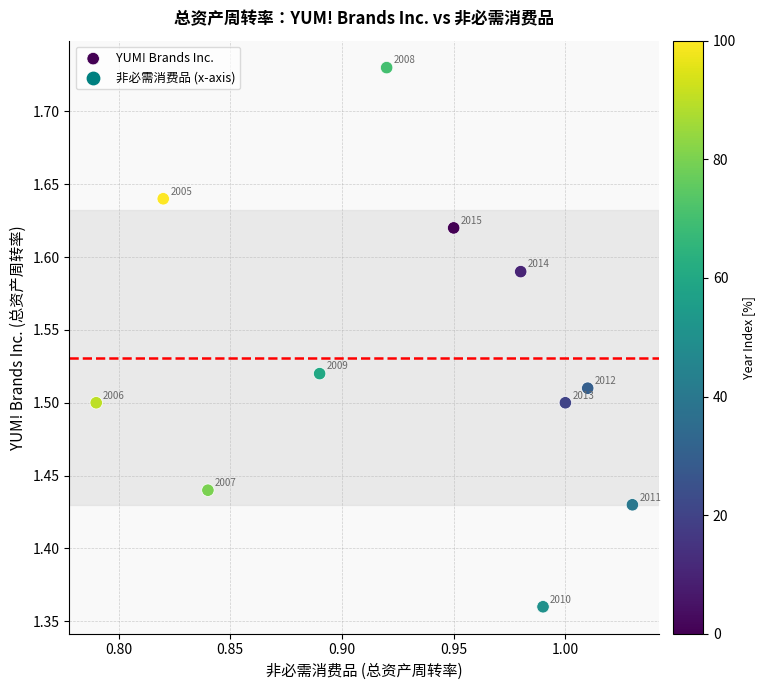

What is the average X value?

0.9